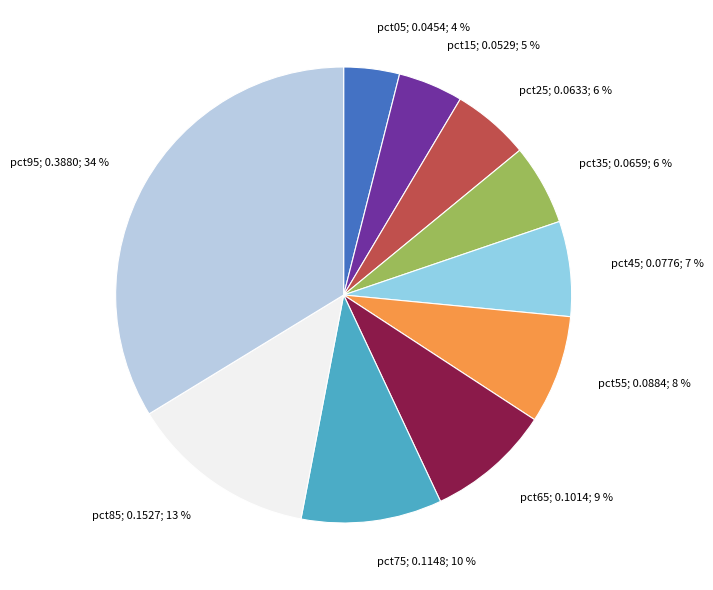

To the nearest percent, what is the average slice percentage?

10%